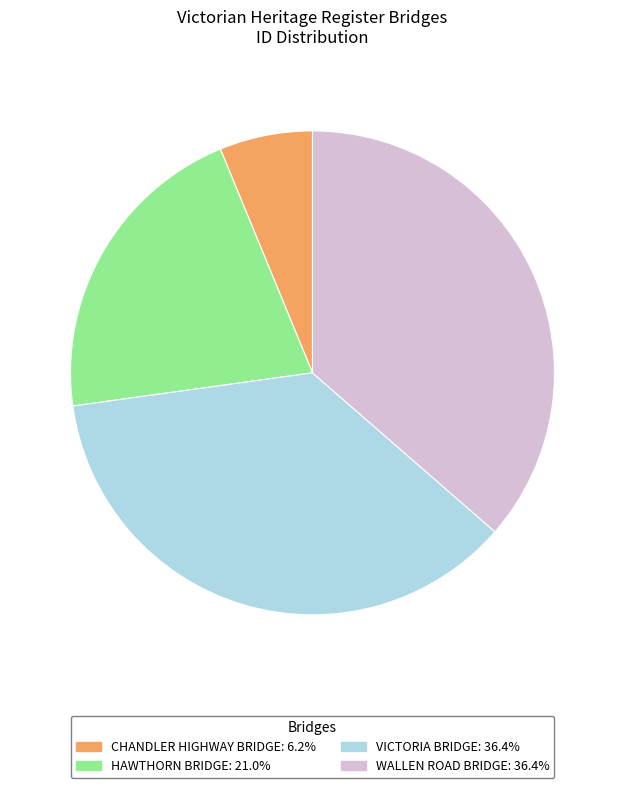

Is it true that HAWTHORN BRIDGE is 34% of the pie?

False